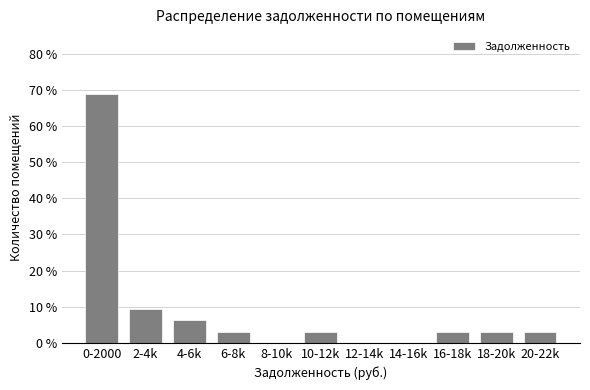

Between 18-20k and 2-4k, which is larger?

2-4k